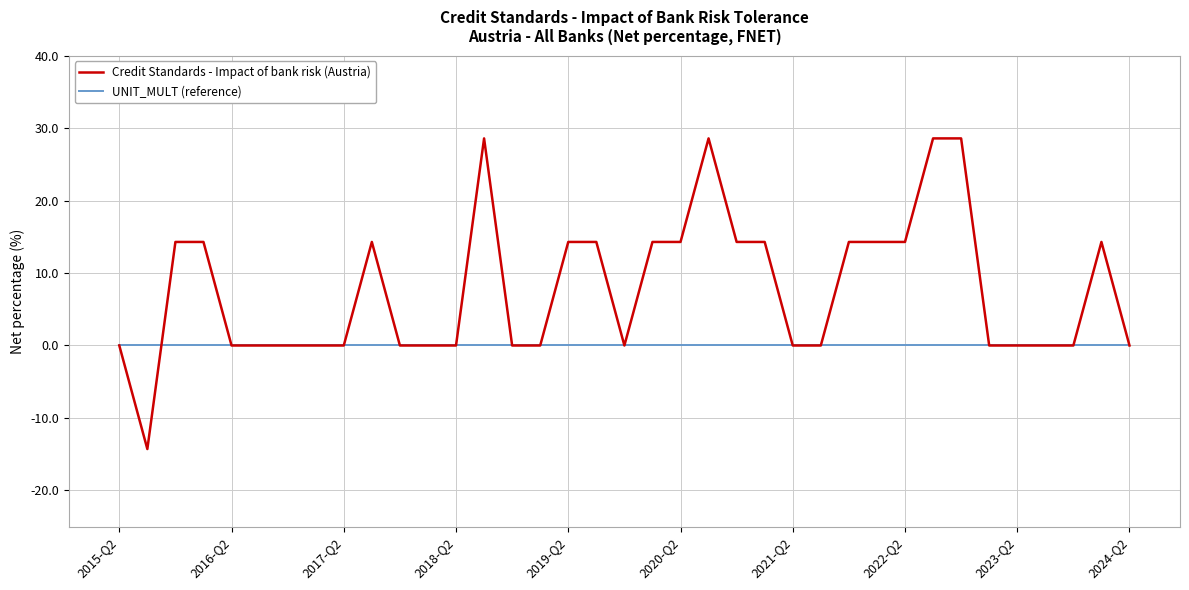

Which series has the widest spread of values?

Credit Standards - Impact of bank risk (Austria)